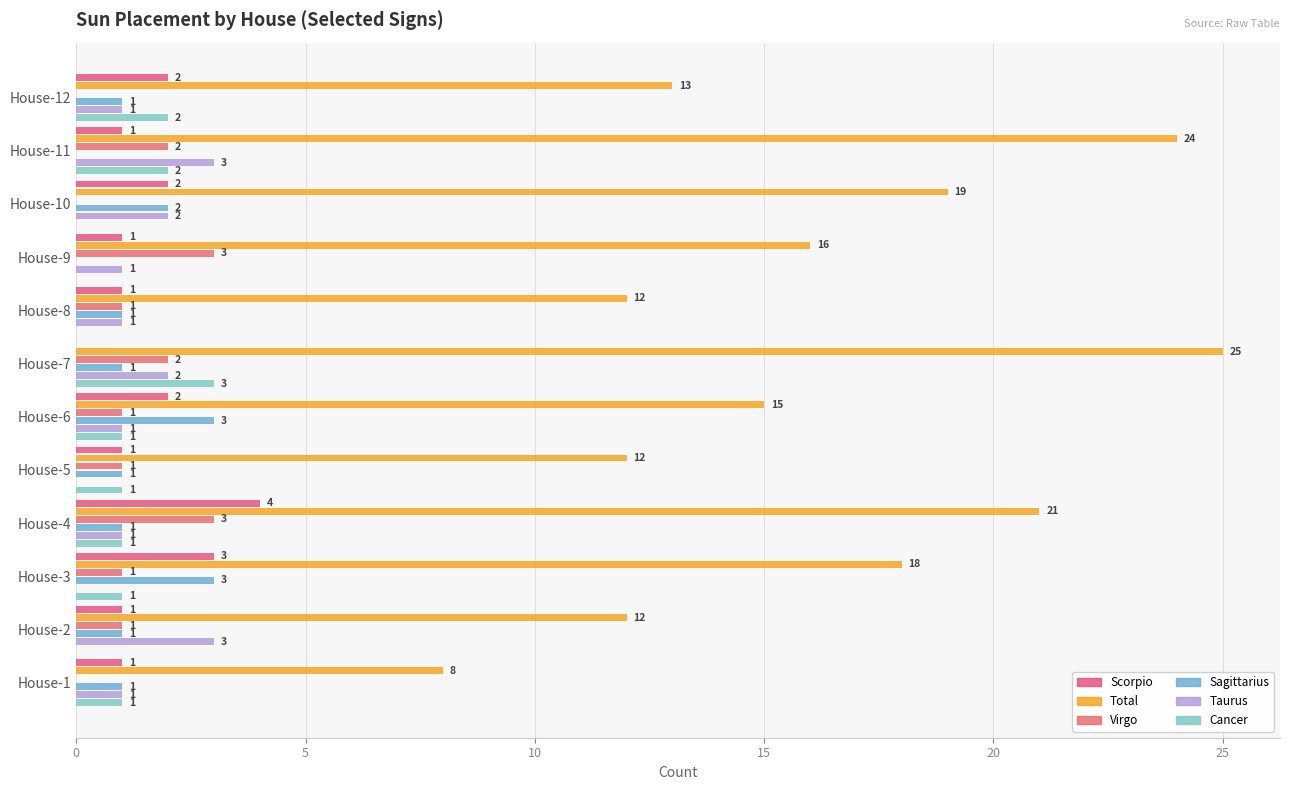

How many positive values does the Cancer series have?

8